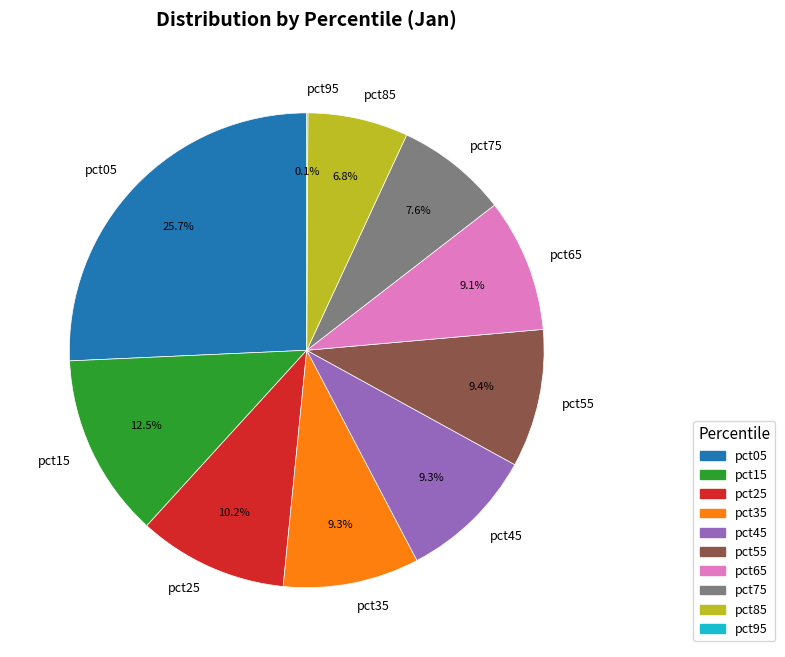

What is the largest slice in the pie chart?

pct05